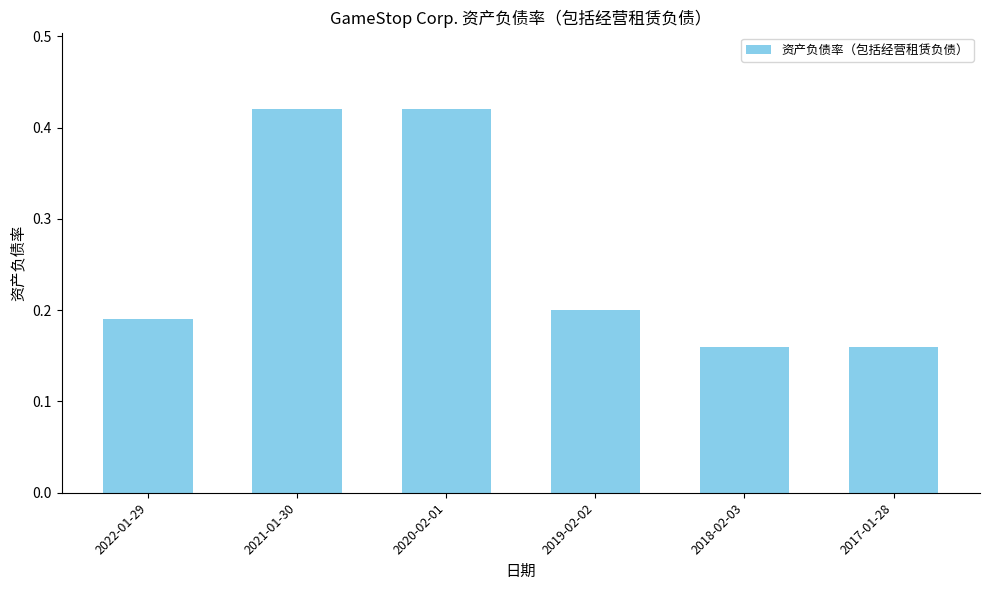

Count the values in the range 0 to 1.

6